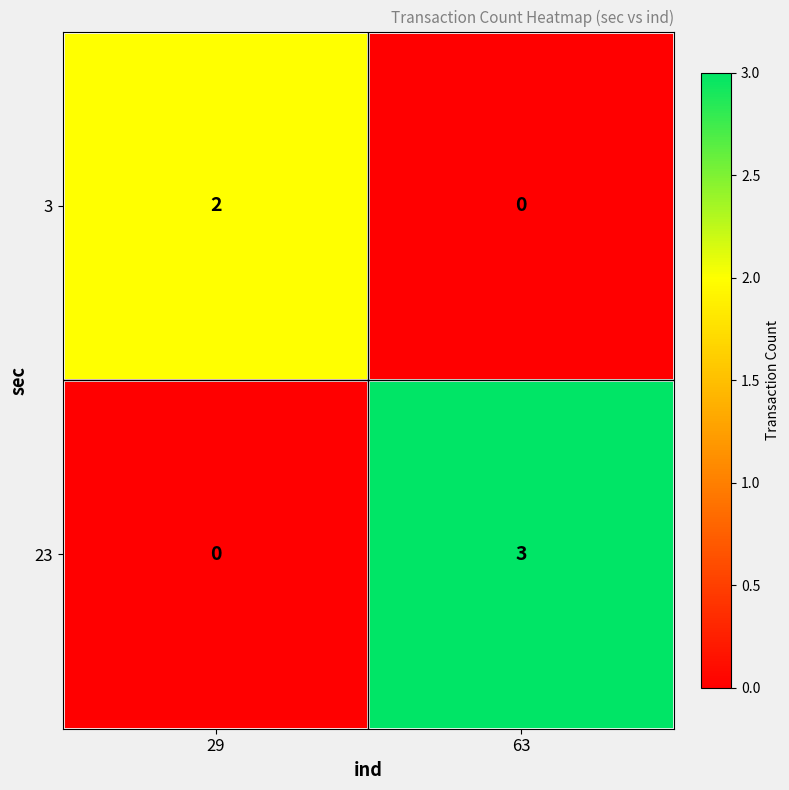

Reading left to right, extract all data points from this chart.

3: 2	0
23: 0	3